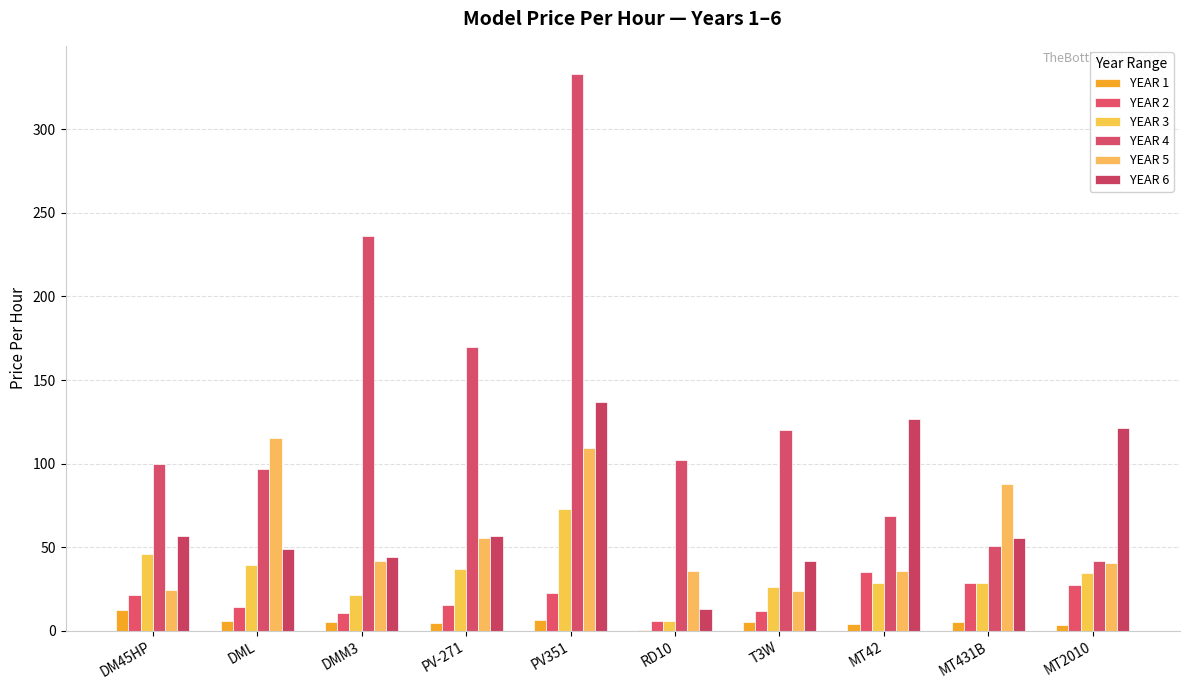

Which series has the largest total across all categories?

YEAR 4